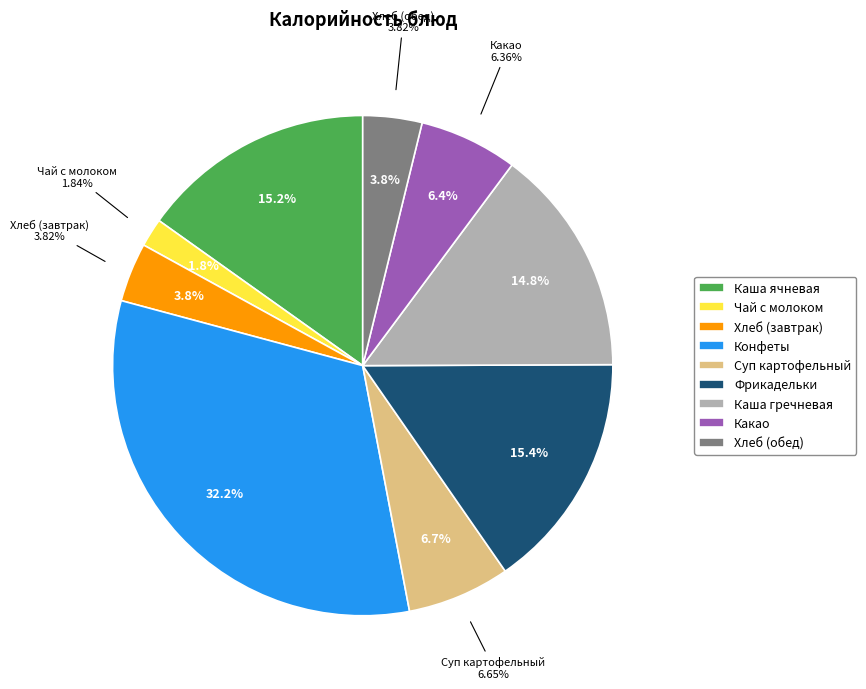

How many segments does this pie chart have?

9